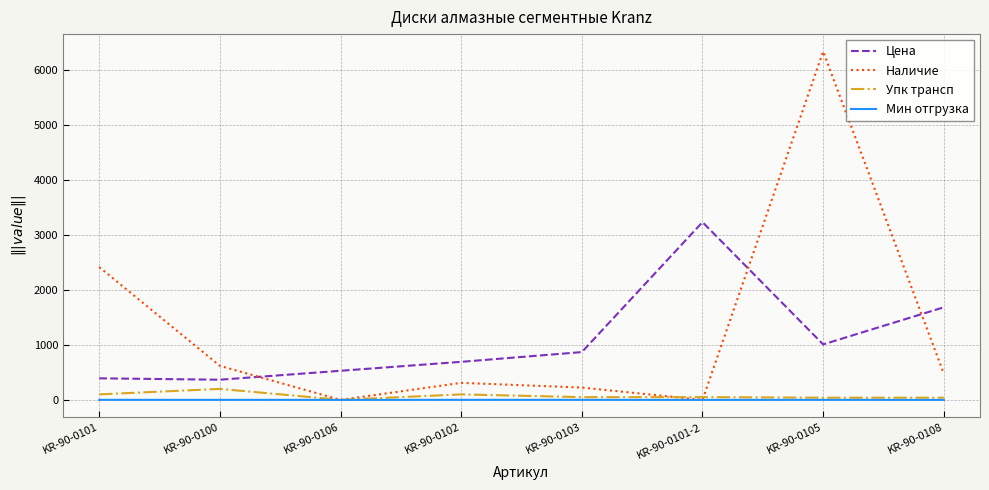

True or false: Цена and Мин отгрузка cross at least once.

False